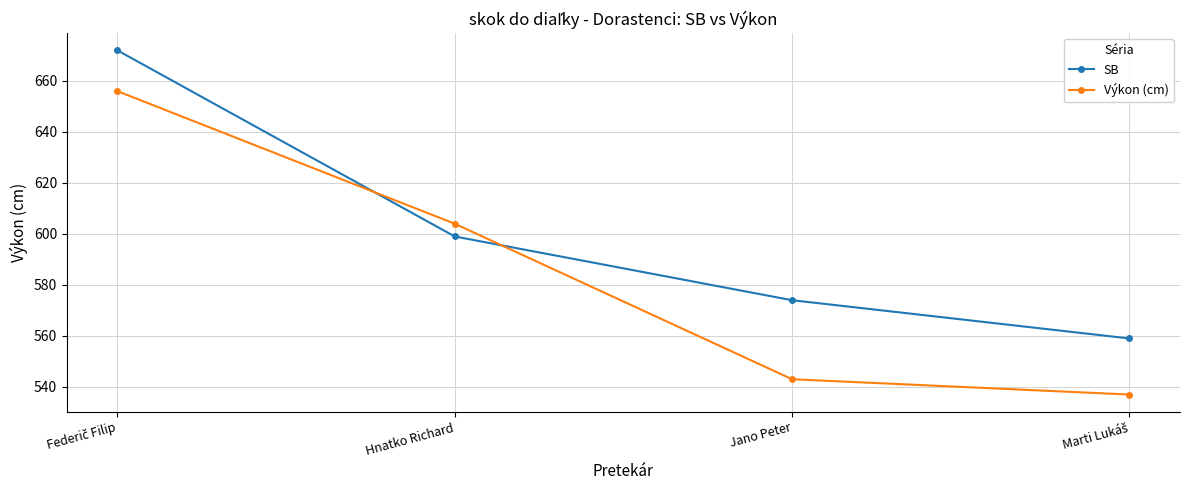

True or false: SB and Výkon (cm) intersect in this chart.

True